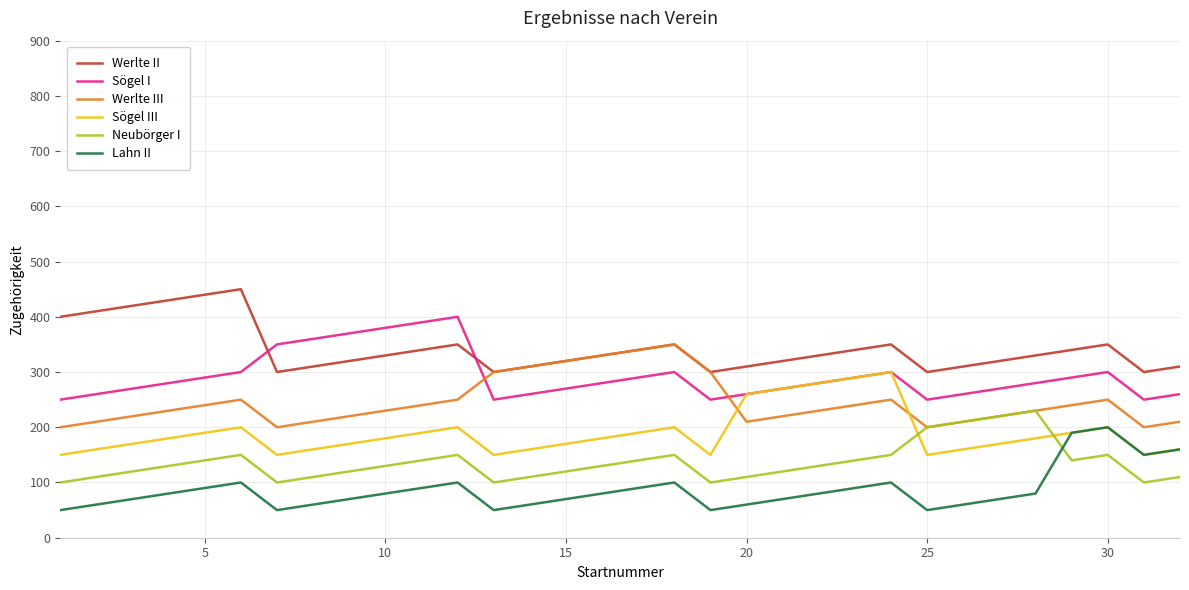

What is the difference between the maximum and second lowest values in the Lahn II series?

150